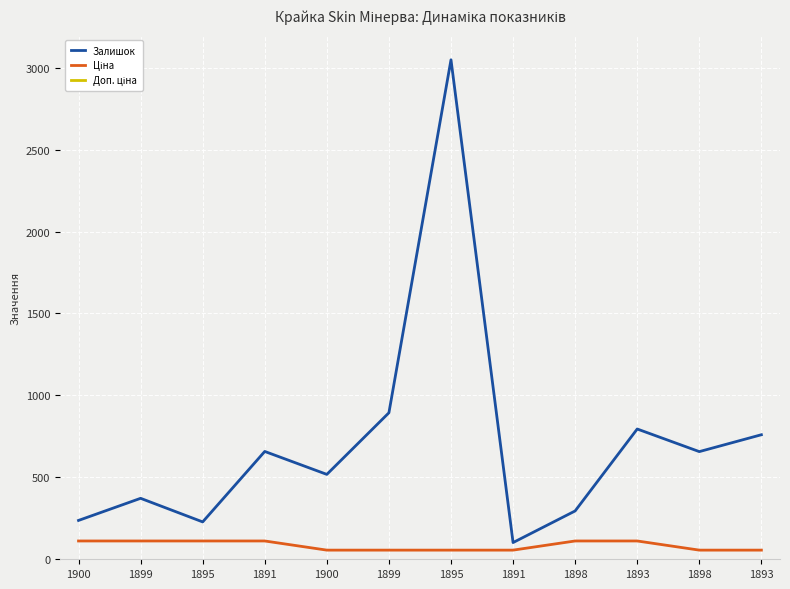

At how many categories does at least one series exceed 9562?

6